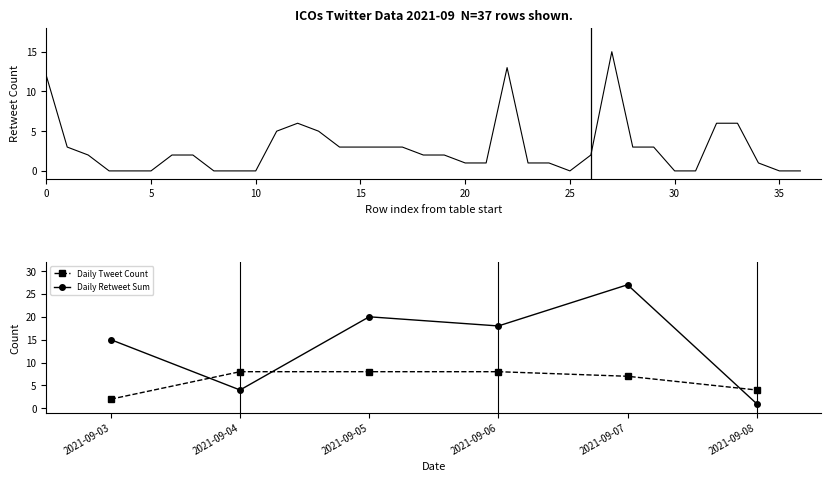

Count the number of categories in the chart.

37